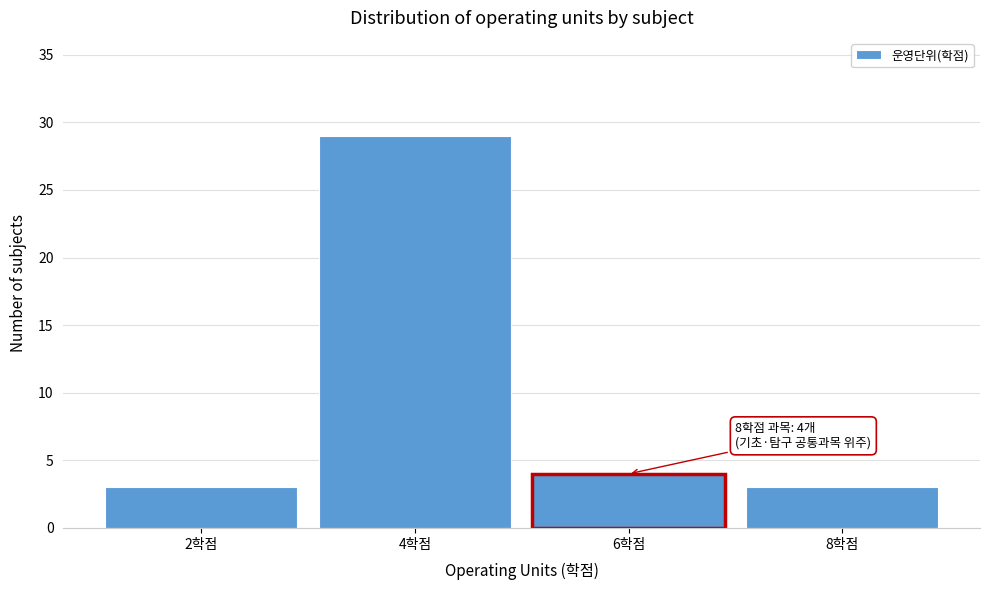

Reading left to right, what are all the values shown in this chart?

2학점=3	4학점=29	6학점=4	8학점=3